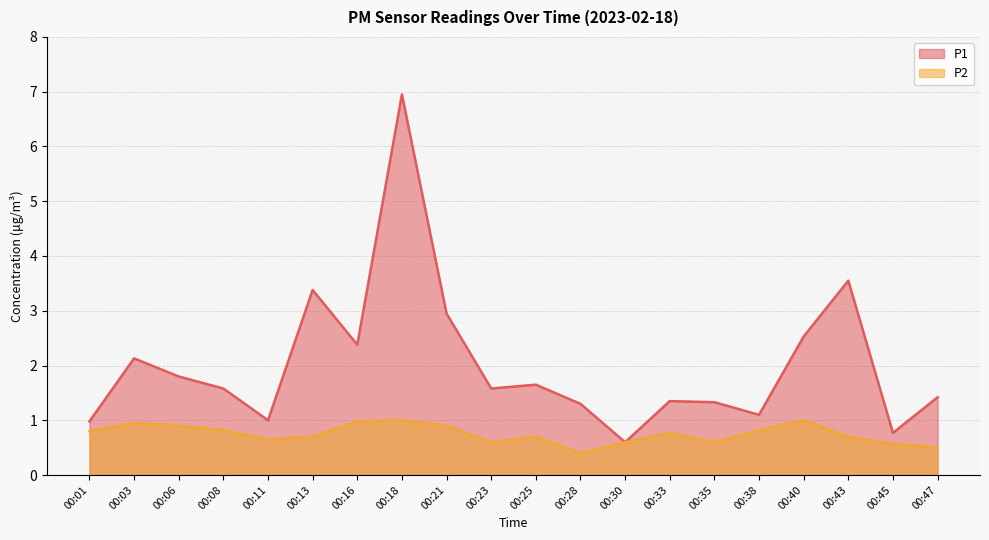

Which series has the largest range (max minus min)?

P1